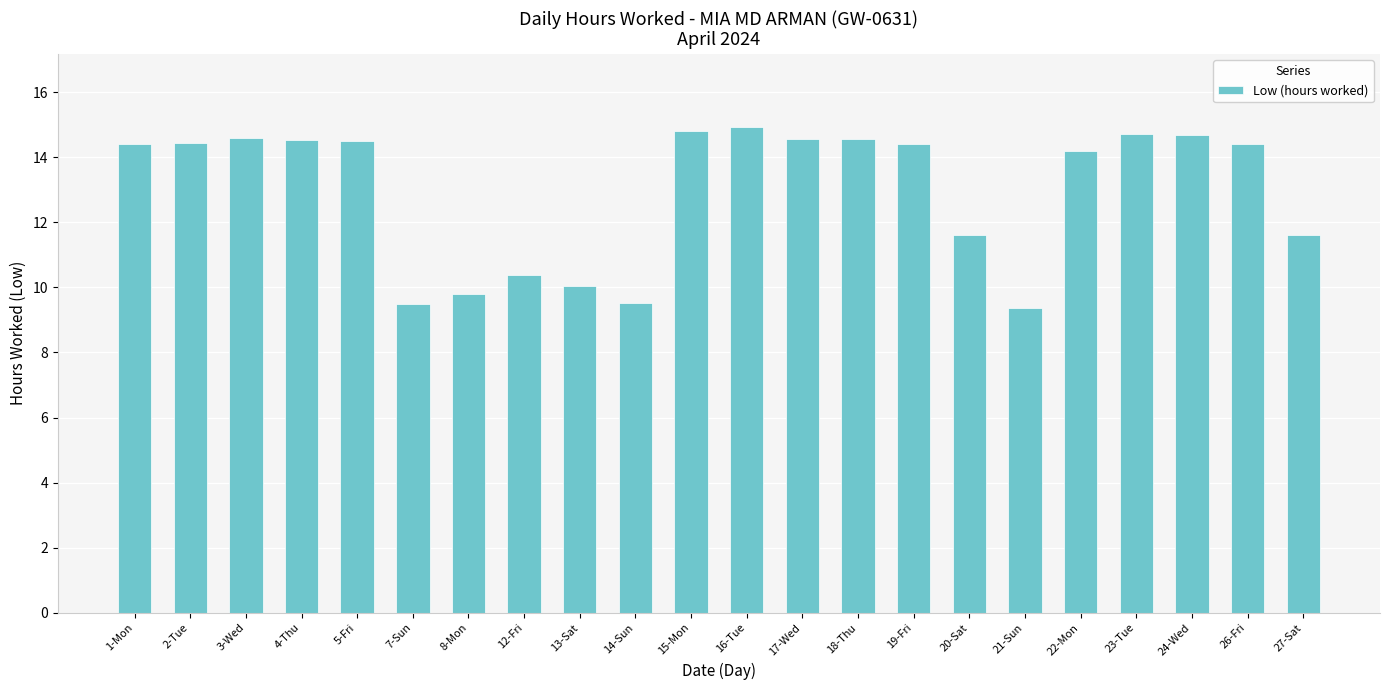

Approximately how many times larger is the value at 7-Sun compared to 12-Fri?

0.9